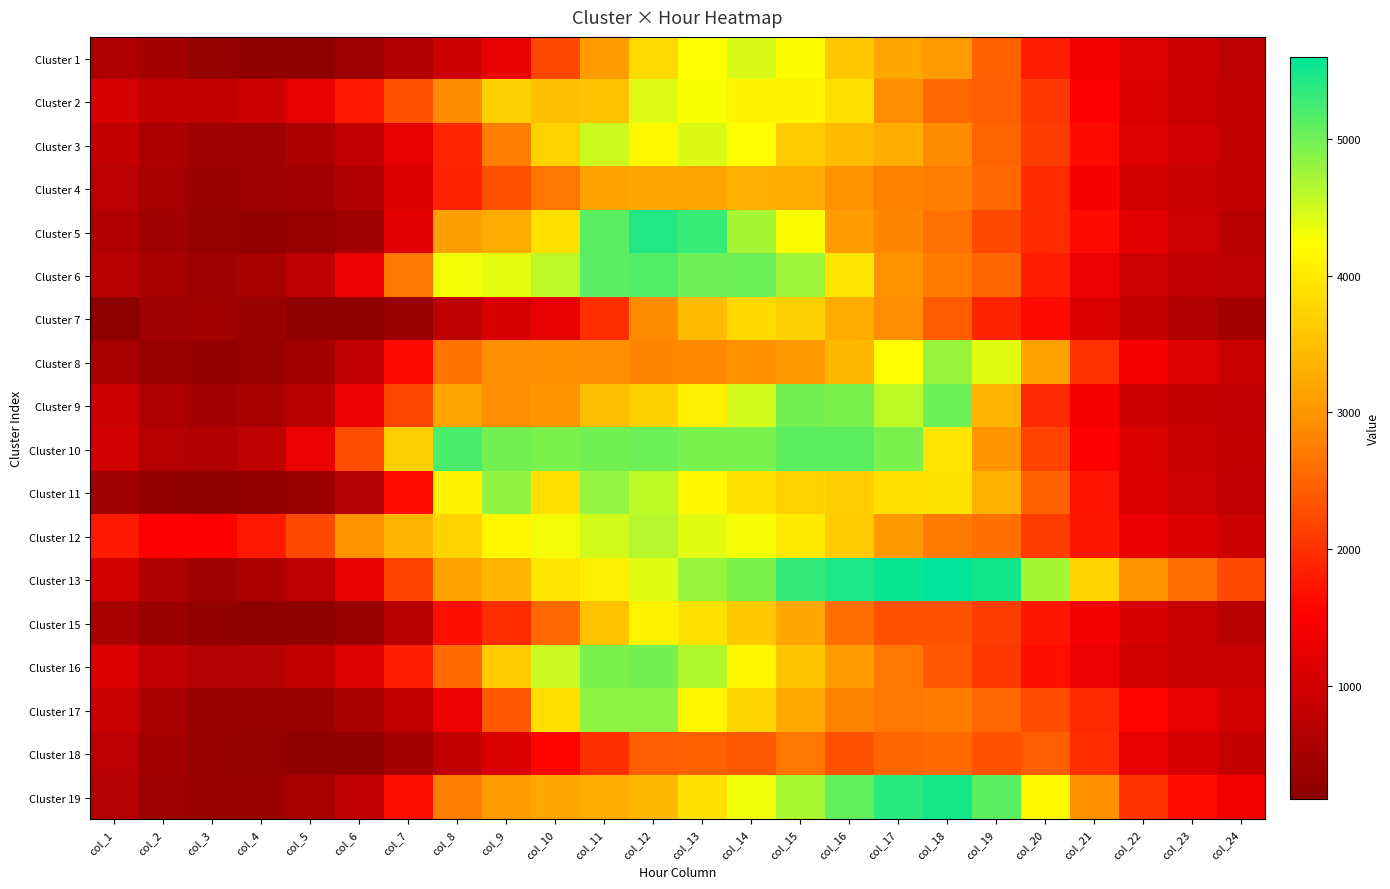

How many series are shown in this chart?

18